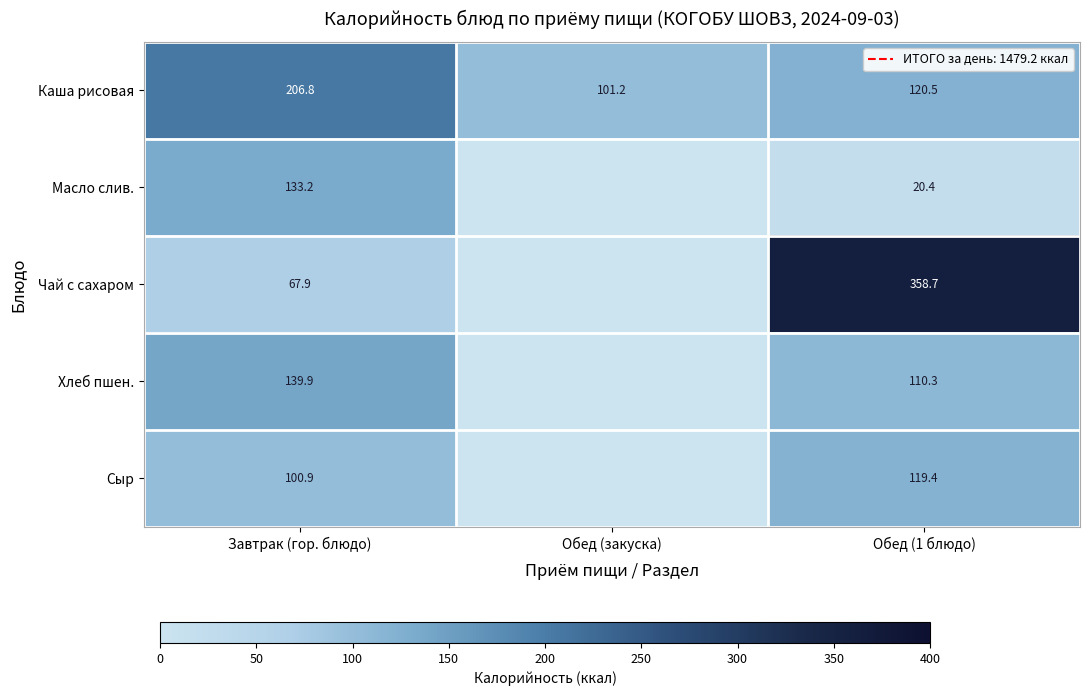

At how many categories does at least one series exceed 157?

2